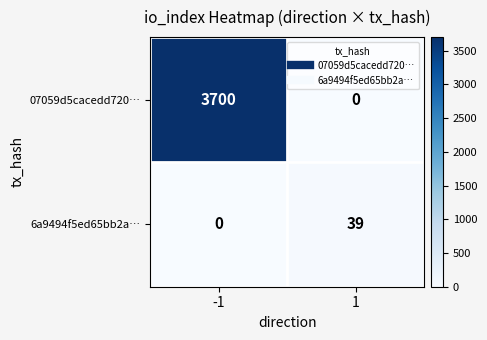

How many distinct data groups are displayed?

2